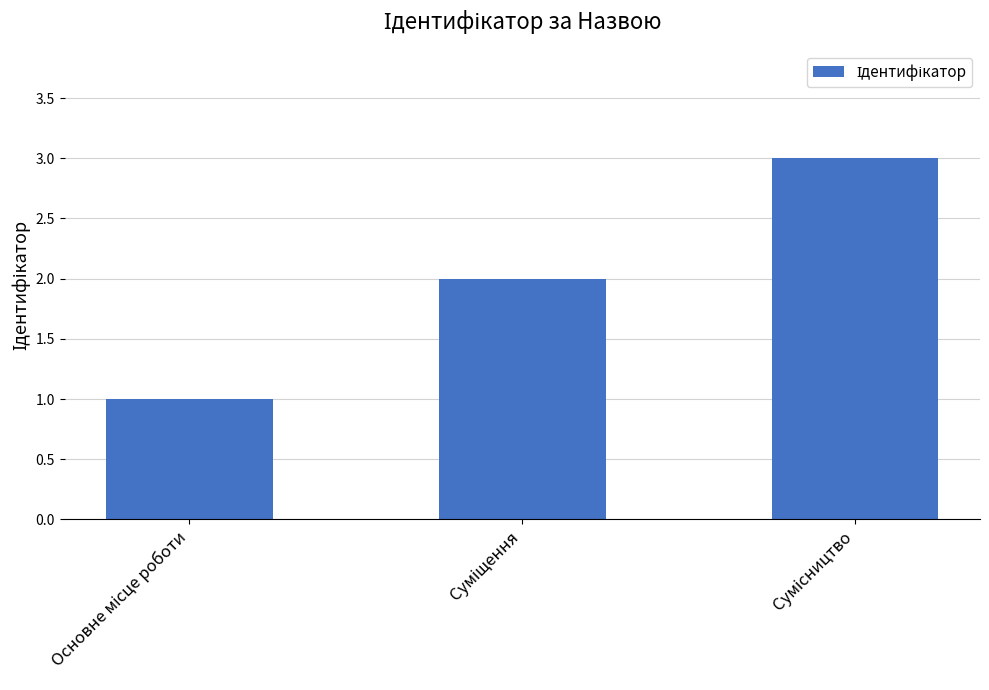

What is the maximum value shown in the chart?

3